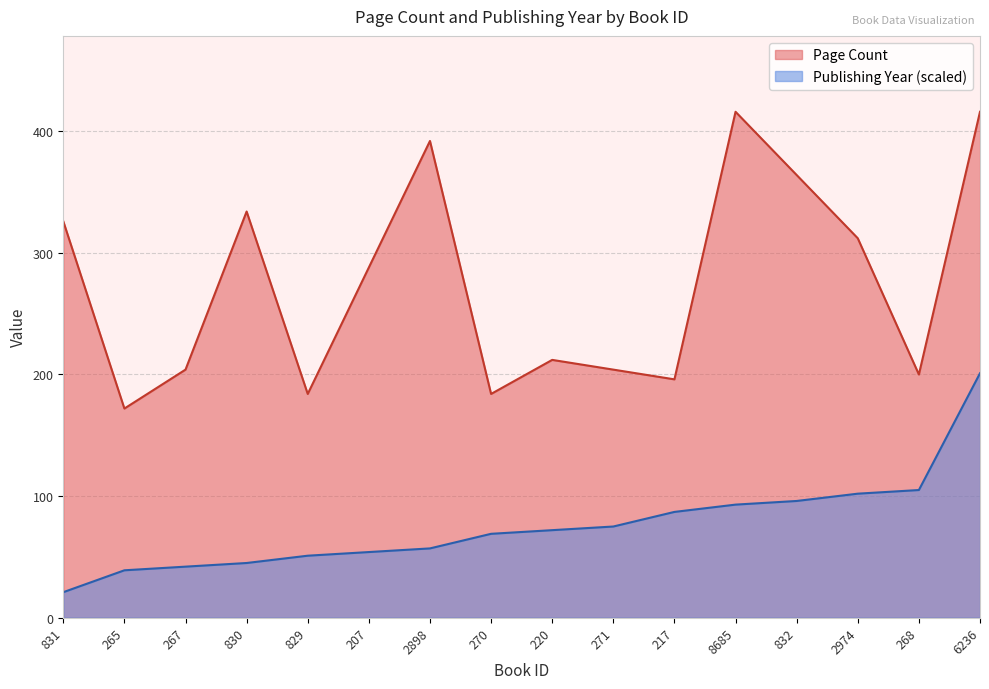

What is the label of the 6th point from the right?

217